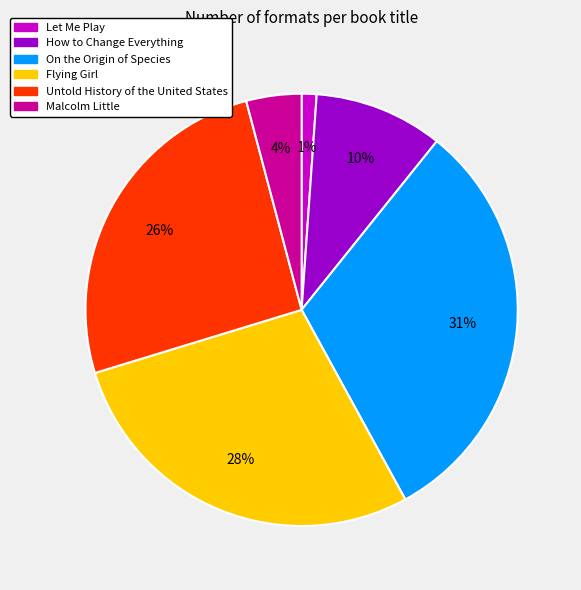

Does Malcolm Little represent more than half of the total?

No